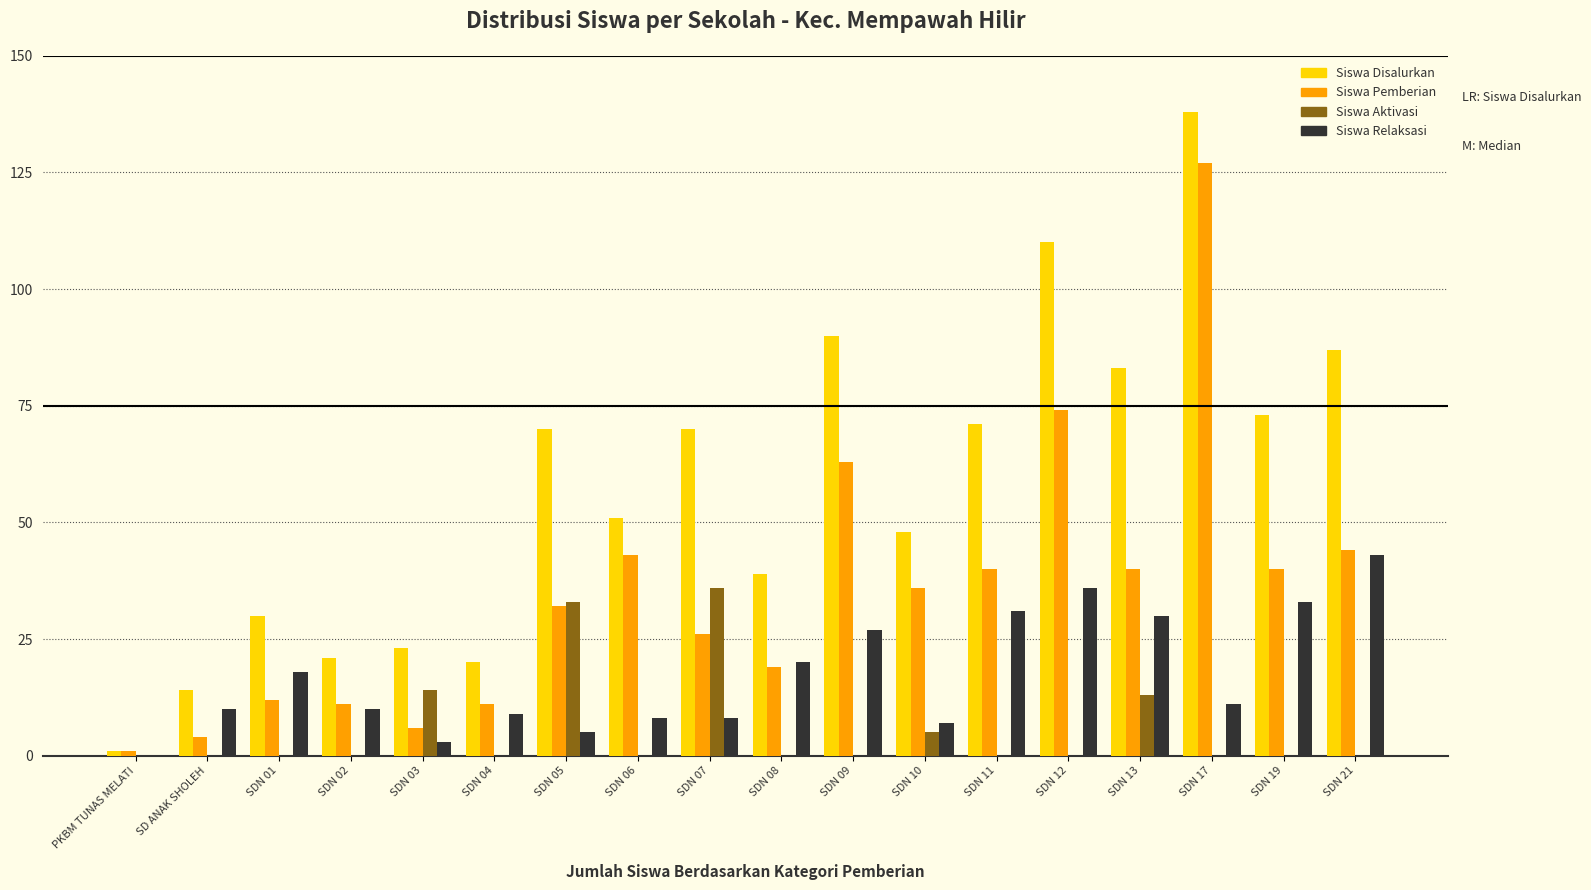

Does the chart contain stacked bars?

No